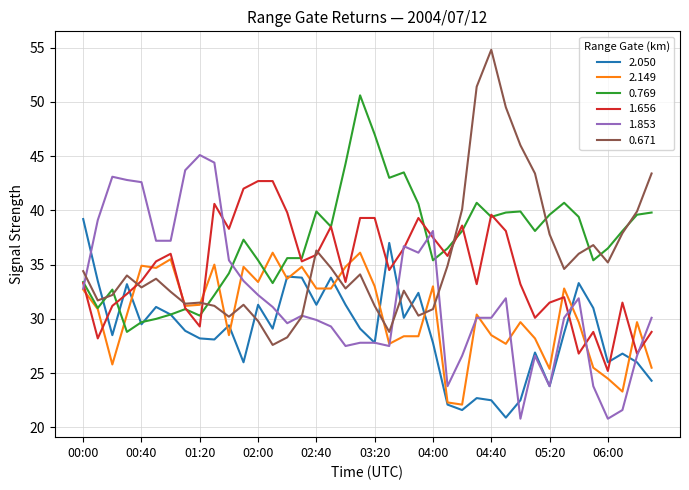

Rank the series by their maximum value, from highest to lowest.

0.671, 0.769, 1.853, 1.656, 2.050, 2.149